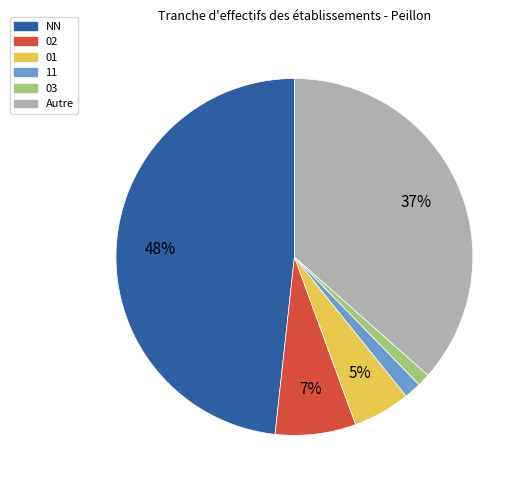

To the nearest percent, what portion does 01 represent?

5%